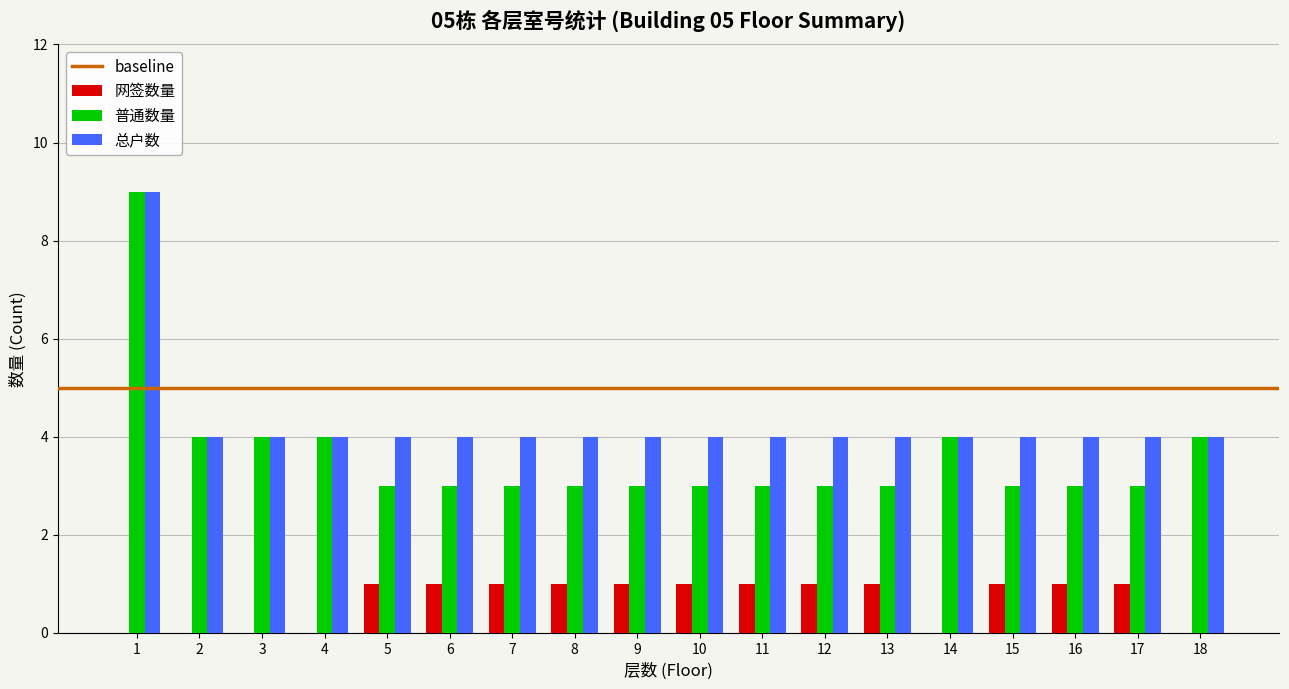

Reading left to right, extract all data points from this chart.

网签数量: 0	0	0	0	1	1	1	1	1	1	1	1	1	0	1	1	1	0
普通数量: 9	4	4	4	3	3	3	3	3	3	3	3	3	4	3	3	3	4
总户数: 9	4	4	4	4	4	4	4	4	4	4	4	4	4	4	4	4	4